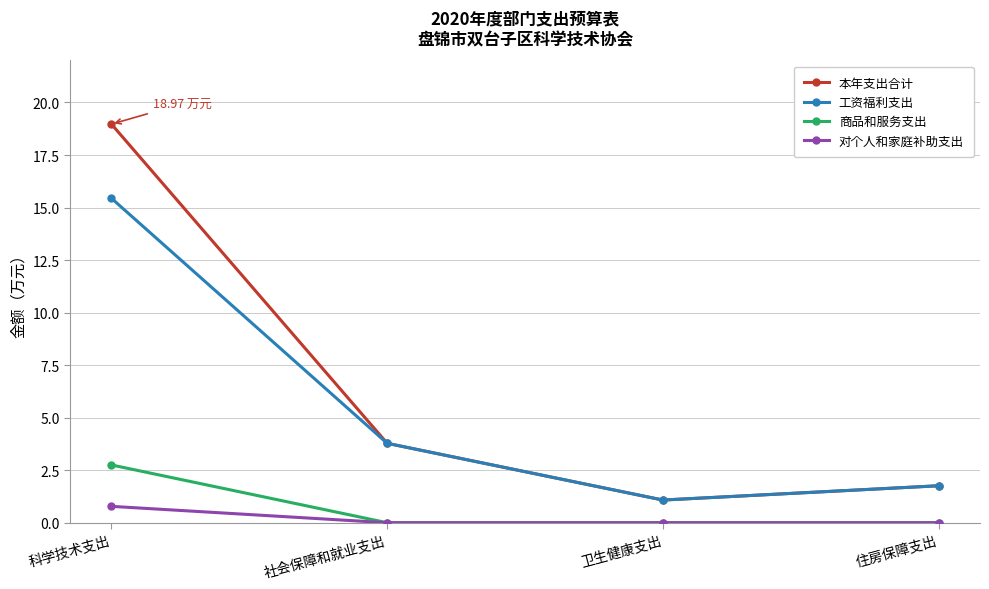

The 本年支出合计 series shows 1.8 at 住房保障支出. True or false?

True